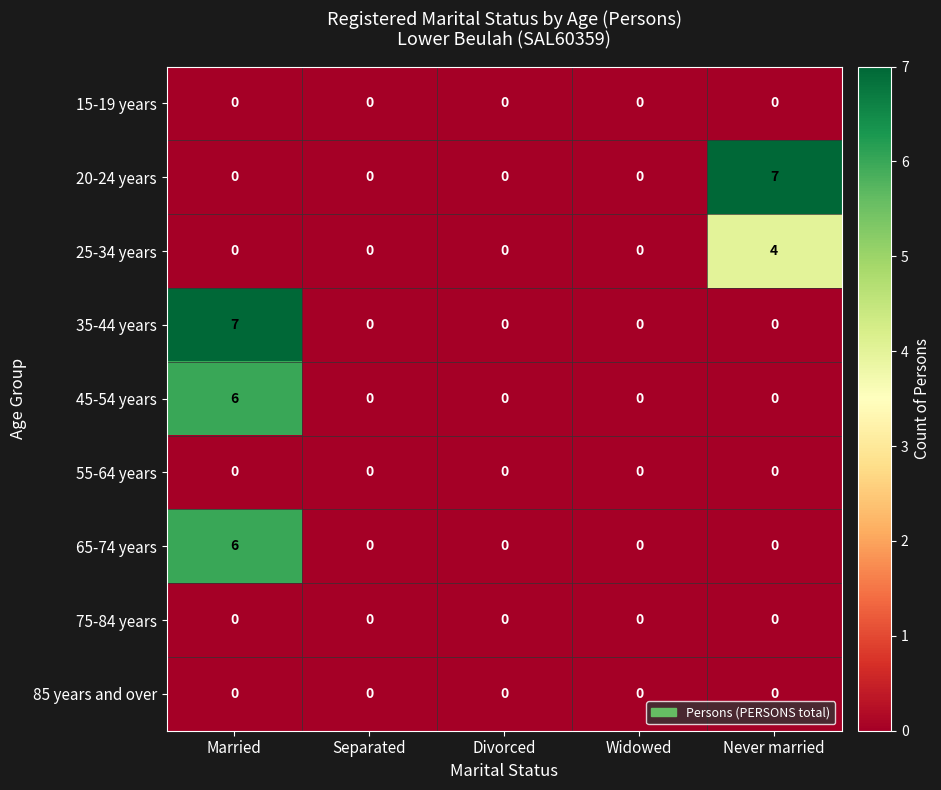

What is the difference between the maximum and minimum values in the 65-74 years series?

6